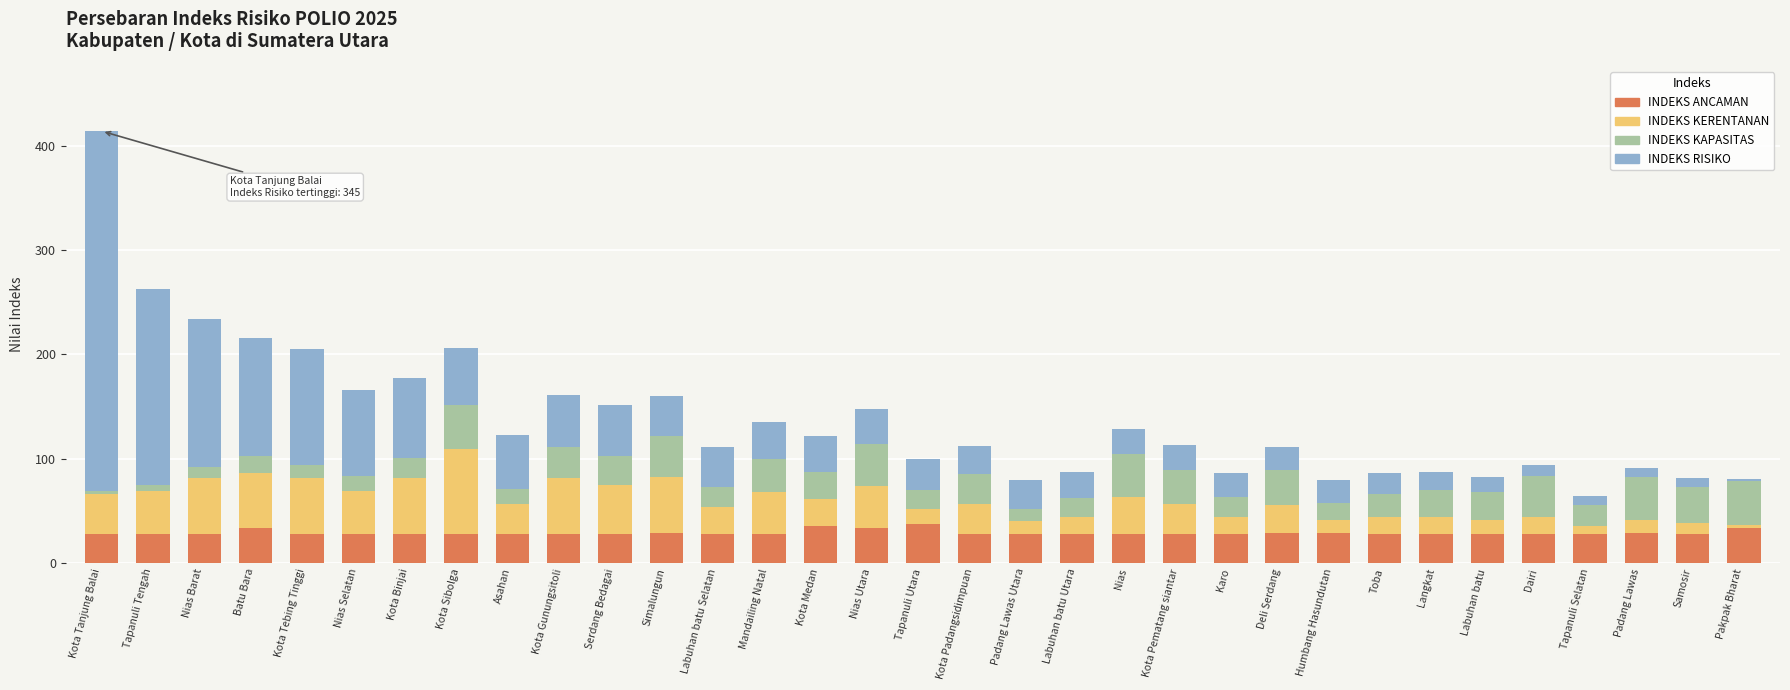

What value does the INDEKS ANCAMAN series have at Labuhan batu Selatan?

28